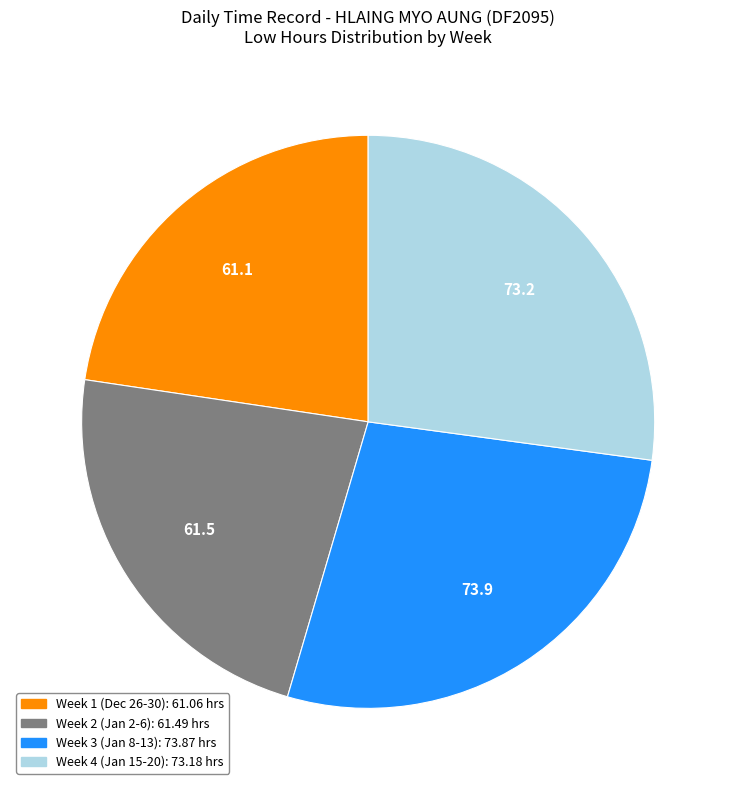

Is there any slice that represents more than half of the pie?

No